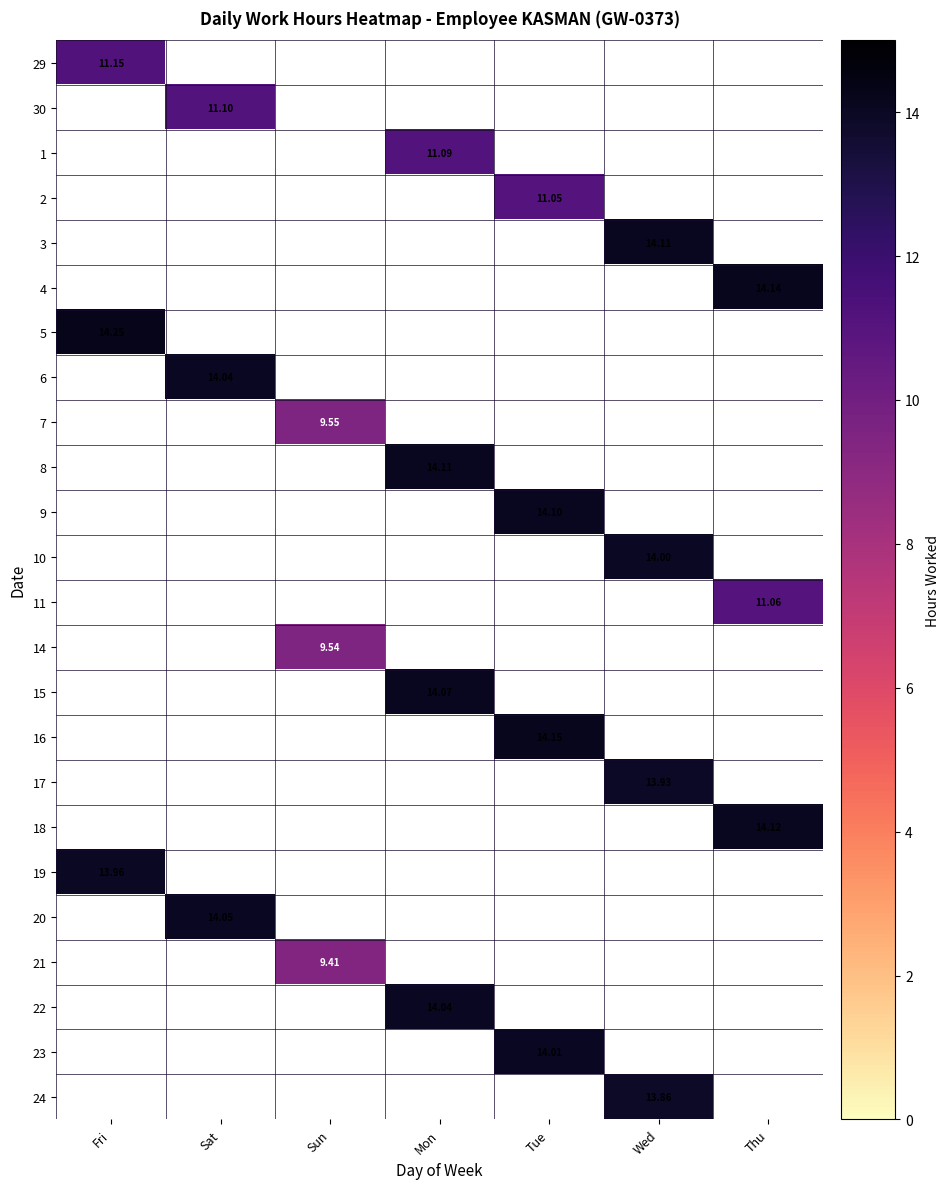

What is the difference between the highest and lowest values at Fri?

3.1